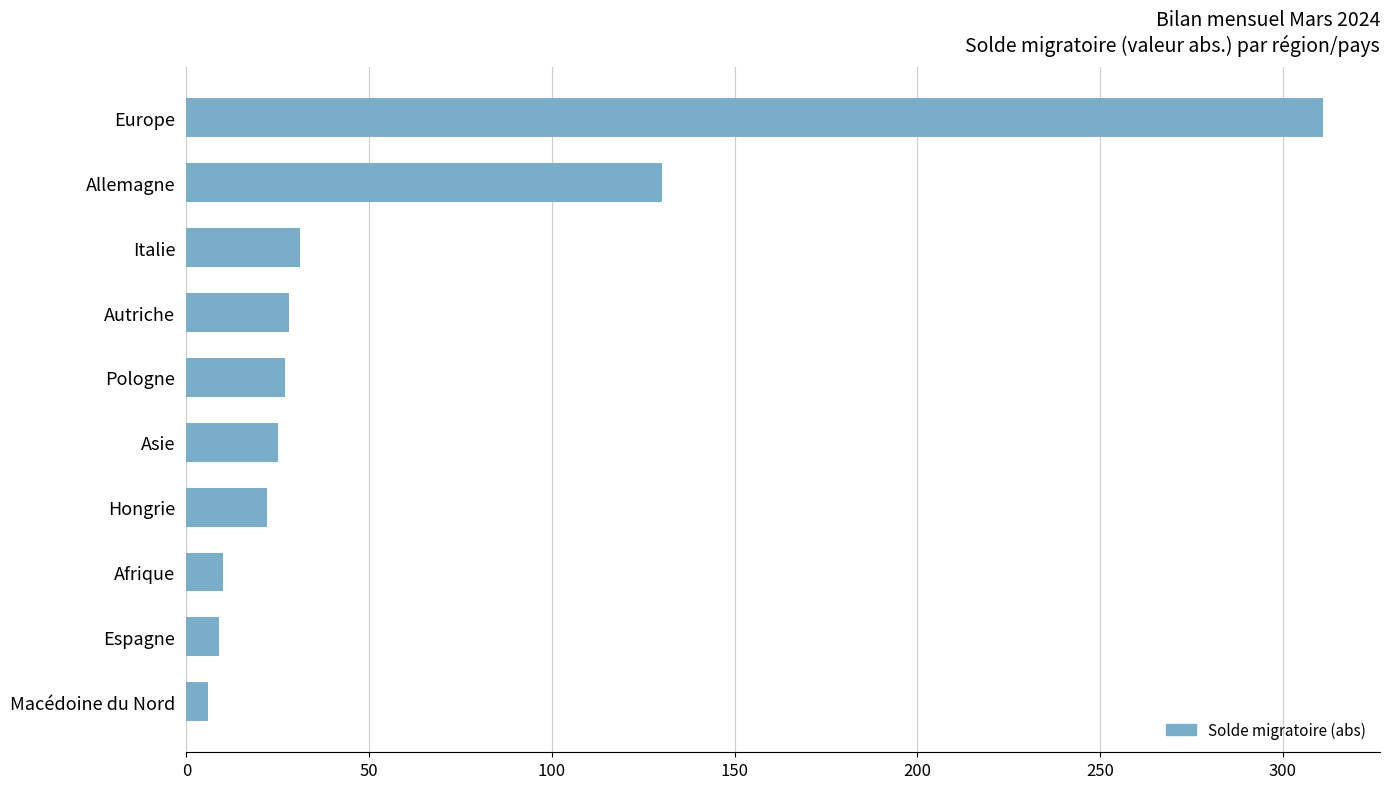

Count the number of categories in the chart.

10